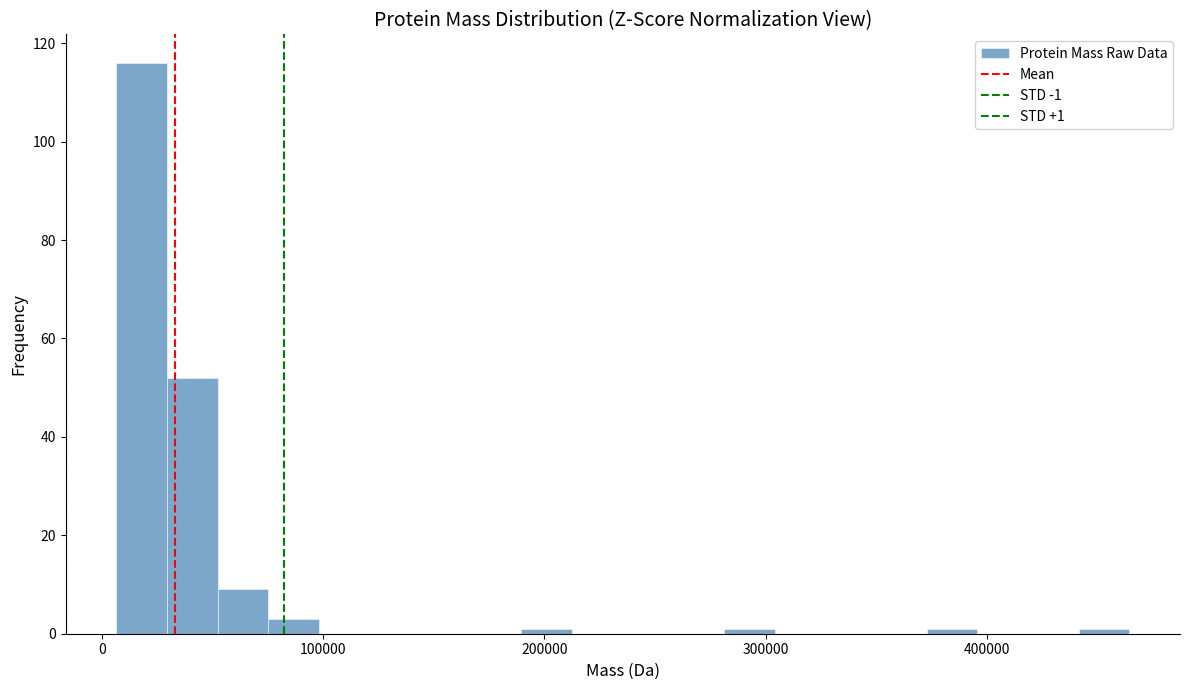

Around what value on the x-axis is the tallest bar? Give the approximate position of its centre, as read against the axis.

20000